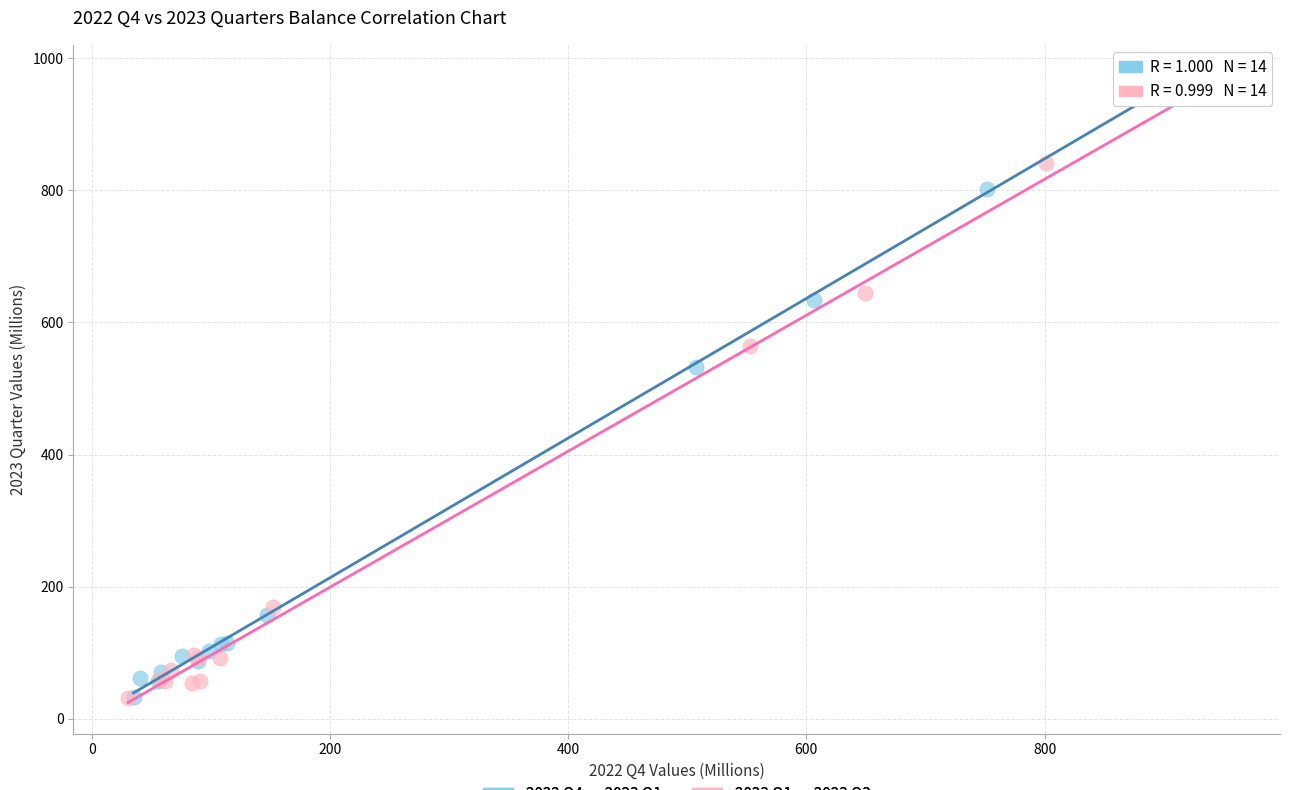

Which series has the widest spread of Y values?

2023 Q1 vs 2023 Q3